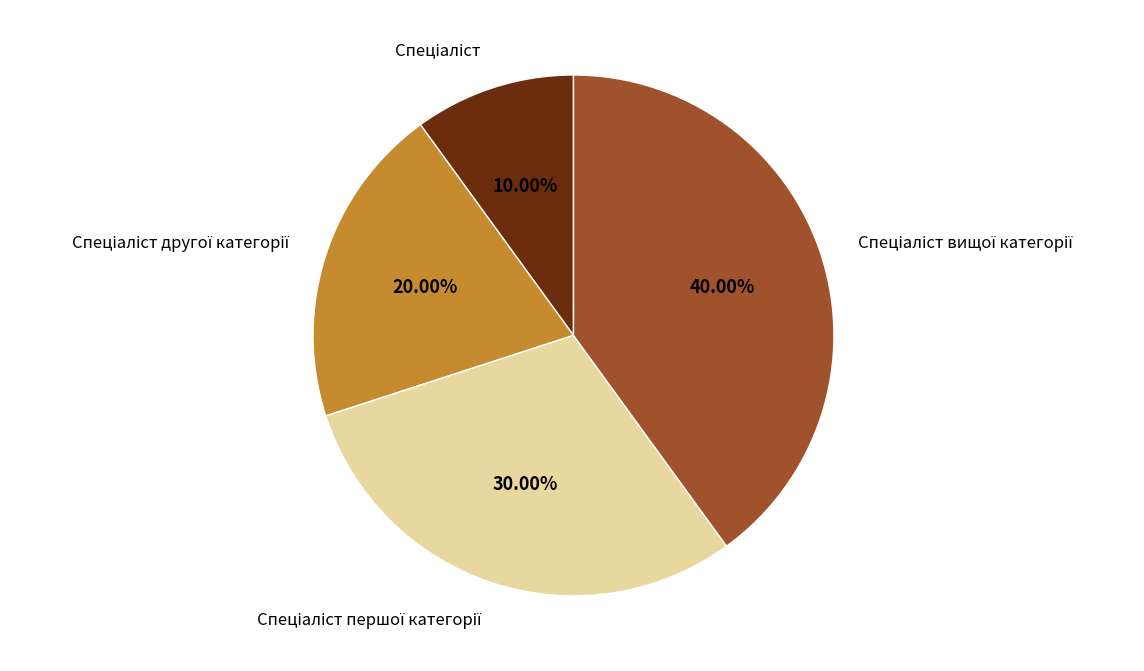

Count the number of slices in the pie.

4